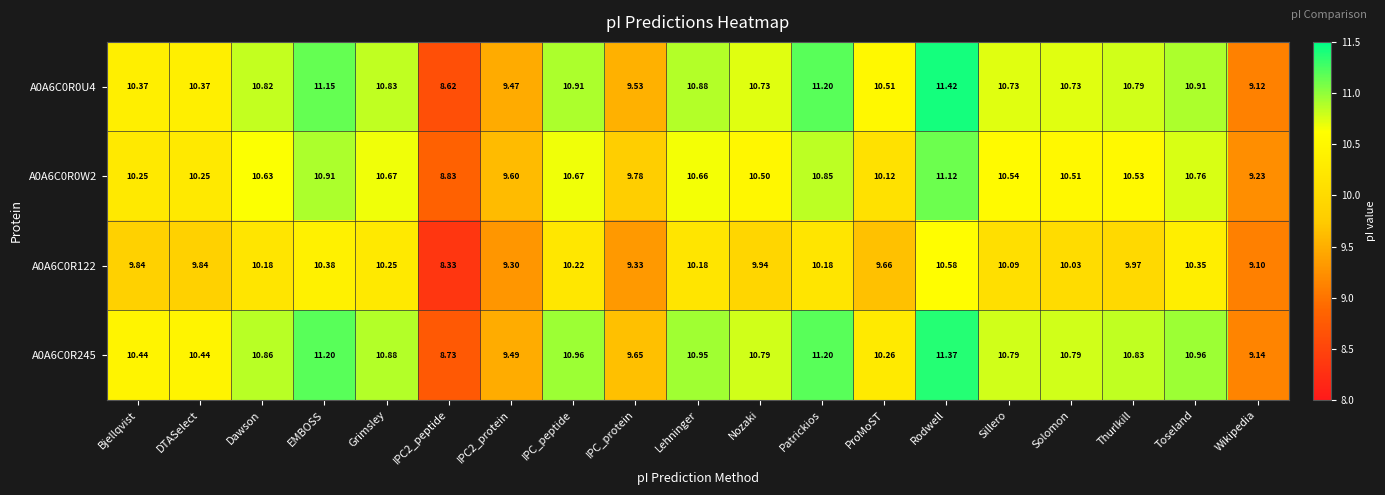

At which category does the chart reach its peak across all series?

Rodwell